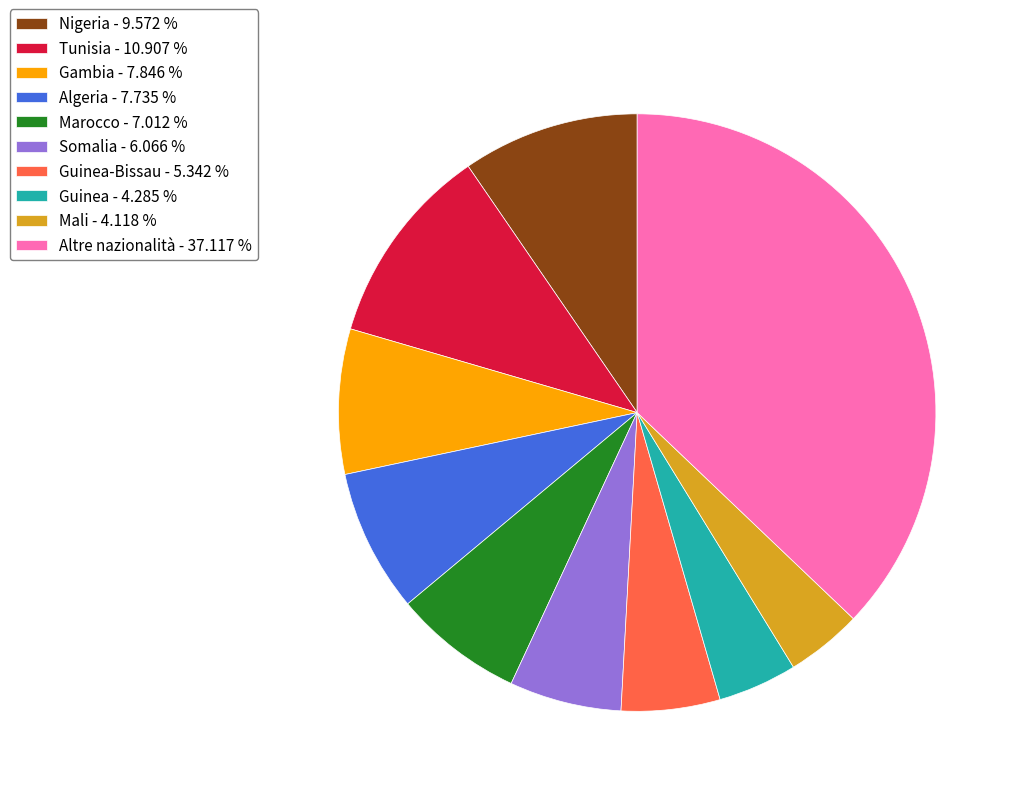

Do Altre nazionalità - 37.117 % and Guinea - 4.285 % together represent more than half of the pie?

No